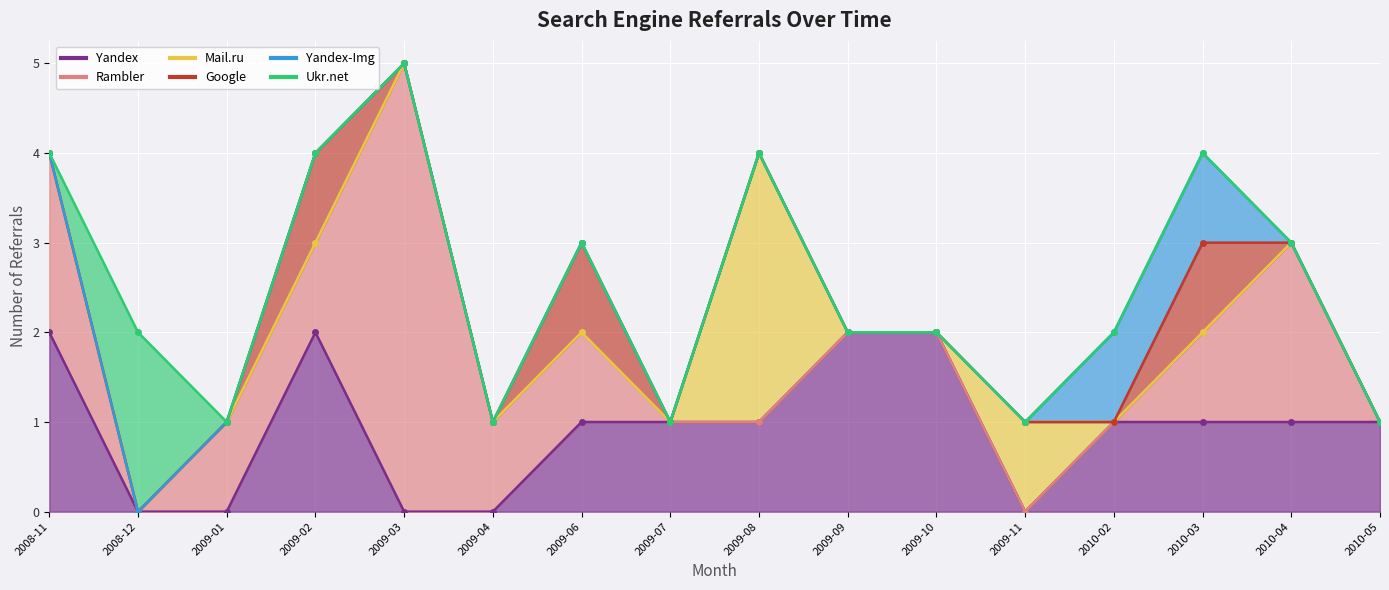

Is the value of Yandex at 2010-05 greater than the value of Yandex-Img at 2009-08?

Yes